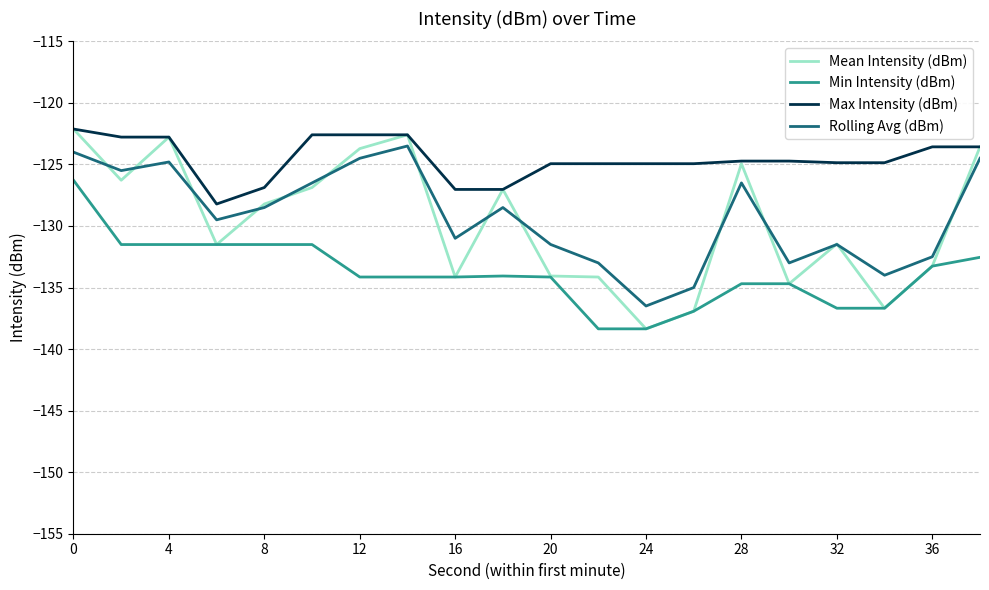

Which series has the largest total across all categories?

Max Intensity (dBm)